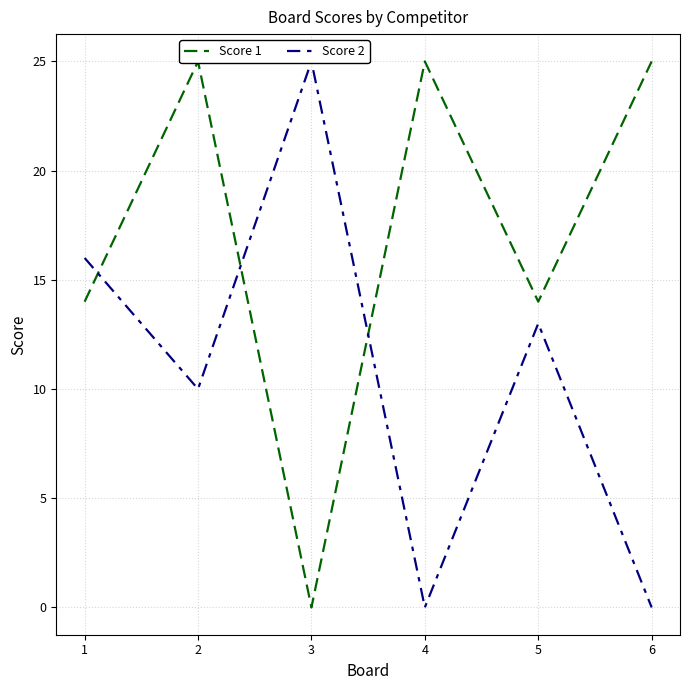

Which category has the lowest value across all series?

3